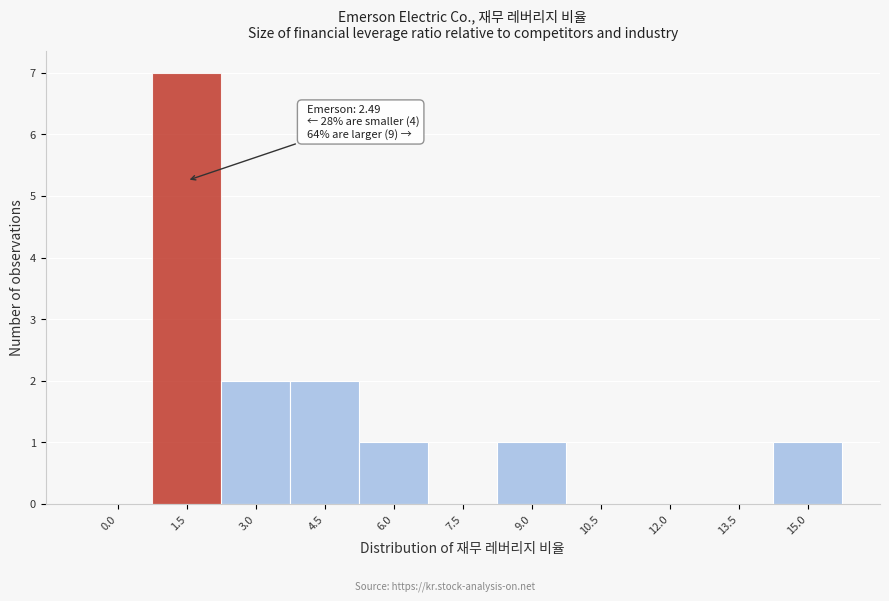

Reading right to left, what are all the values shown in this chart?

15.0=1	13.5=0	12.0=0	10.5=0	9.0=1	7.5=0	6.0=1	4.5=2	3.0=2	1.5=7	0.0=0